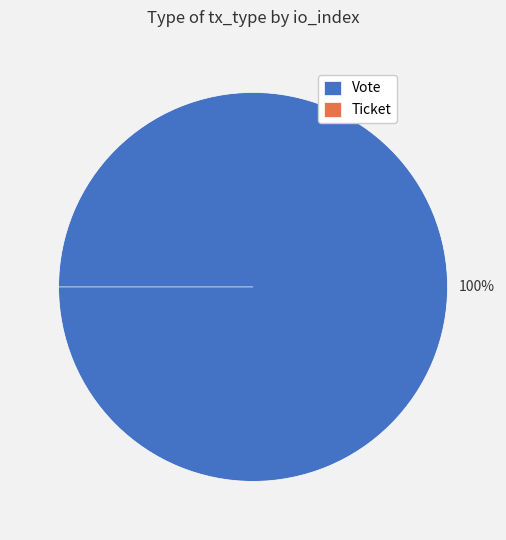

To the nearest percent, what is the difference between the largest and smallest slice percentages?

100%